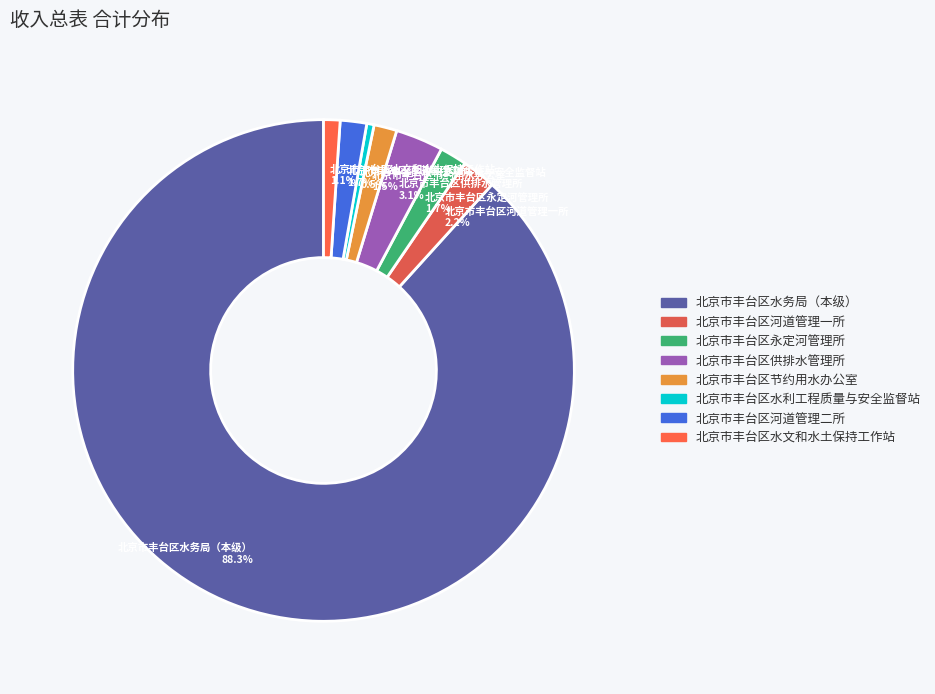

The 北京市丰台区河道管理一所 slice represents 2% of the pie. True or false?

True